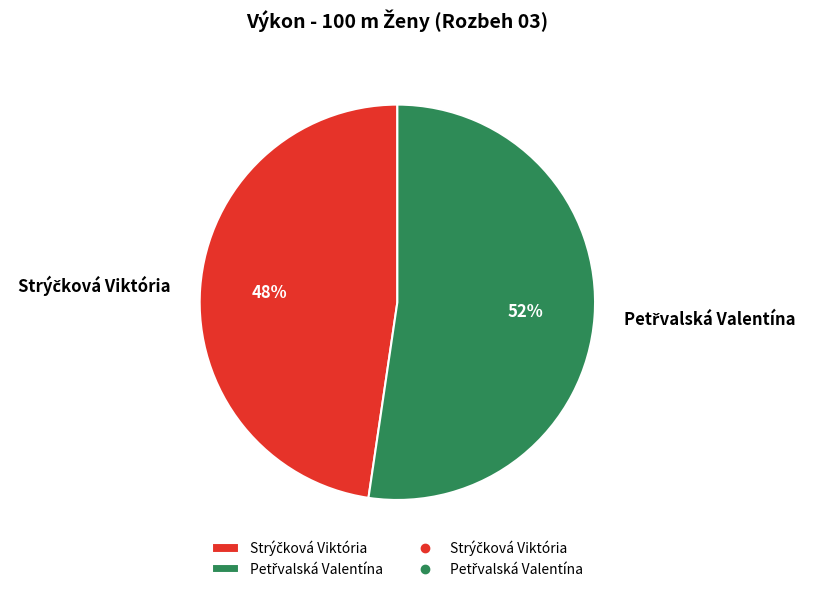

To the nearest percent, what is the average slice percentage?

50%